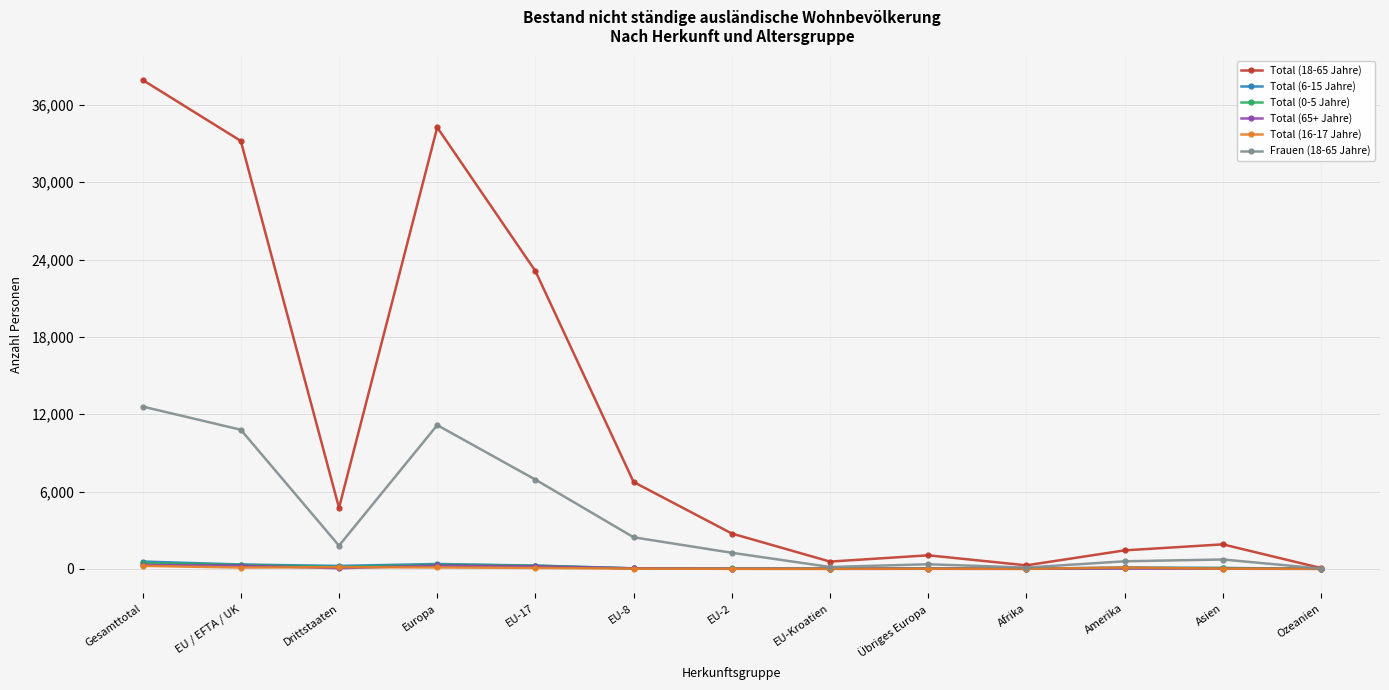

Which category has the highest value across all series?

Gesamttotal